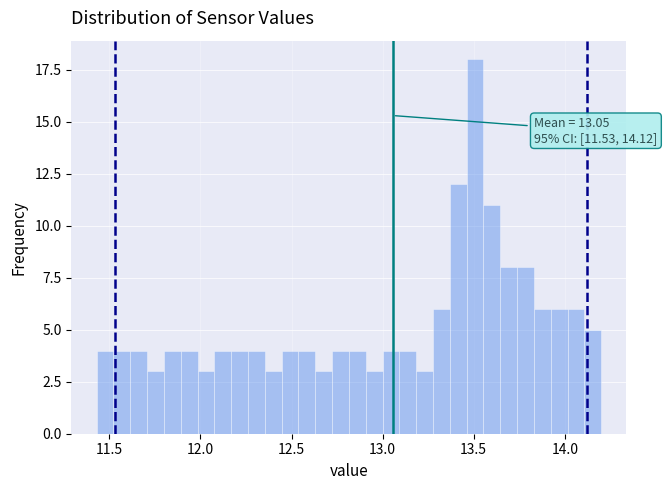

Read against the x-axis, roughly where is the centre of the tallest bar?

13.50